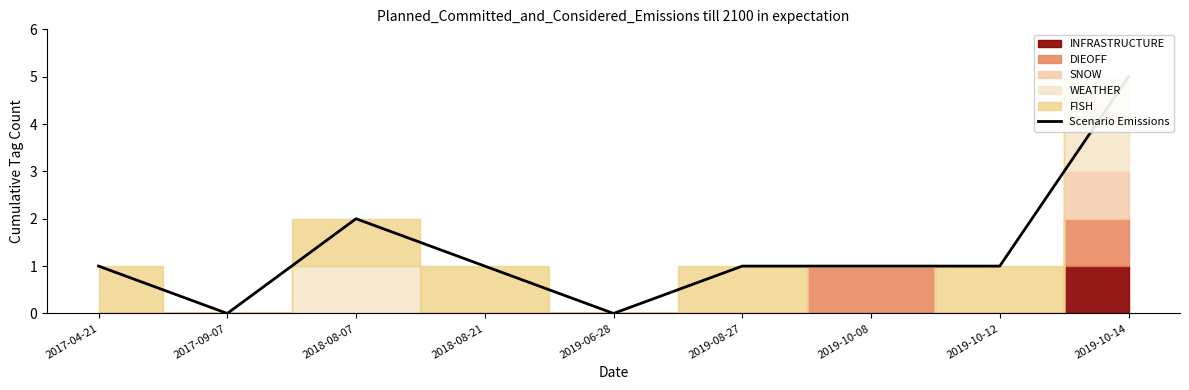

Reading left to right, what are all the values shown in this chart?

2017-04-21=1	2017-09-07=0	2018-08-07=2	2018-08-21=1	2019-06-28=0	2019-08-27=1	2019-10-08=1	2019-10-12=1	2019-10-14=5